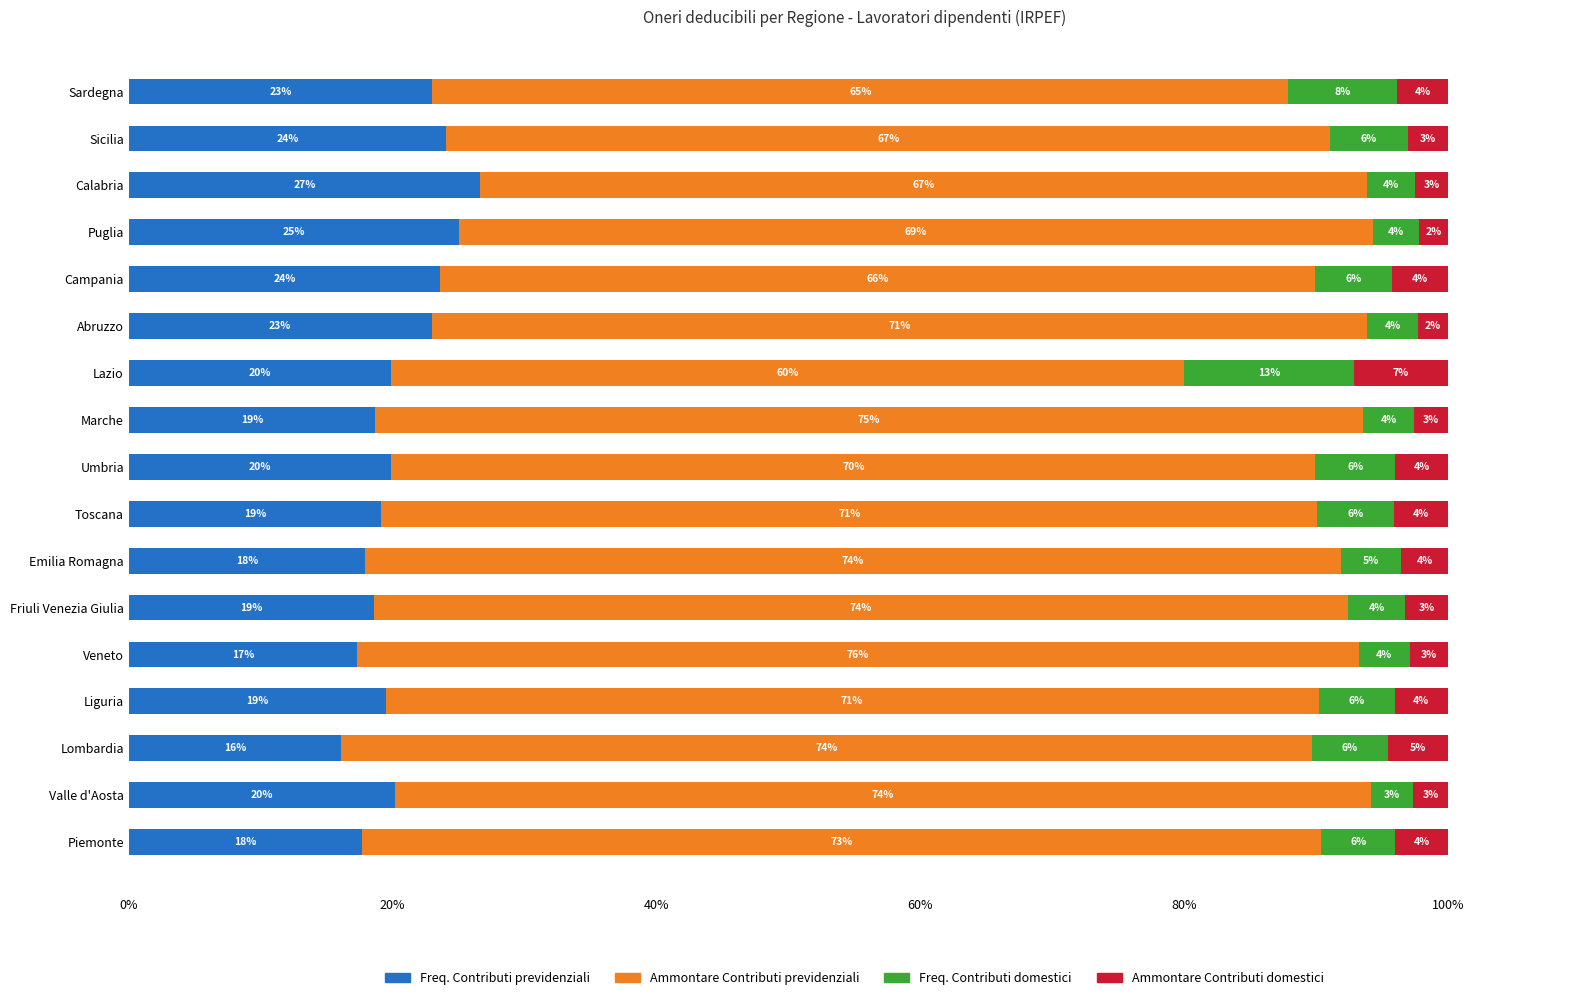

What is the average value of the Freq. Contributi previdenziali series?

20.6